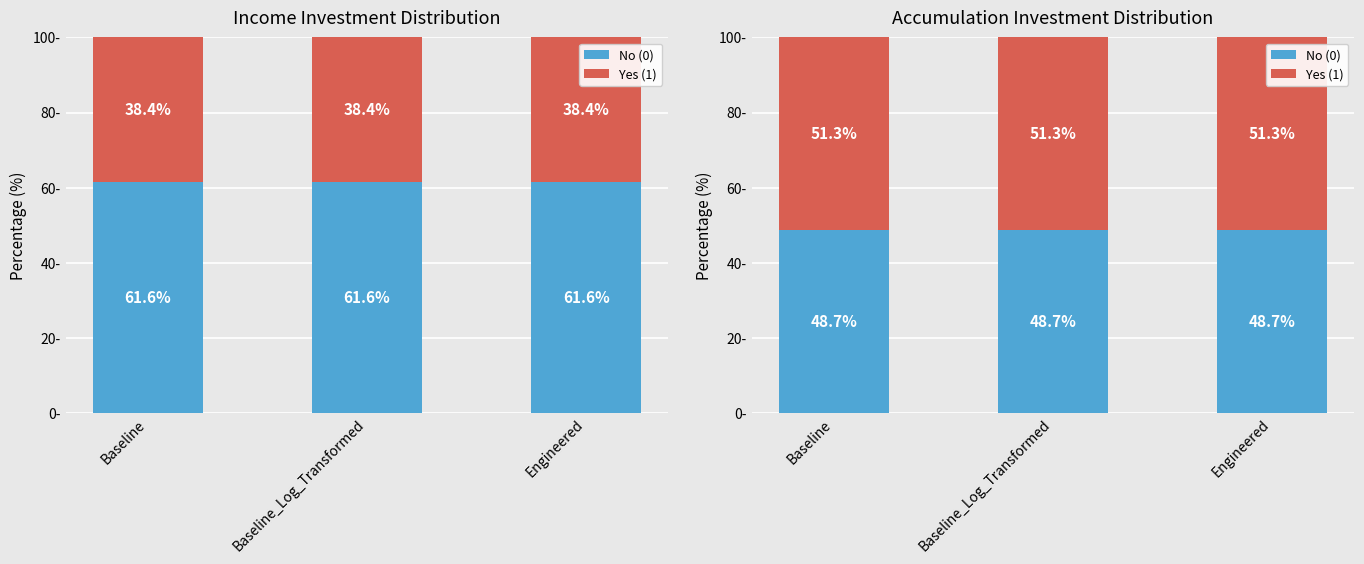

At how many categories does at least one series exceed 48?

3